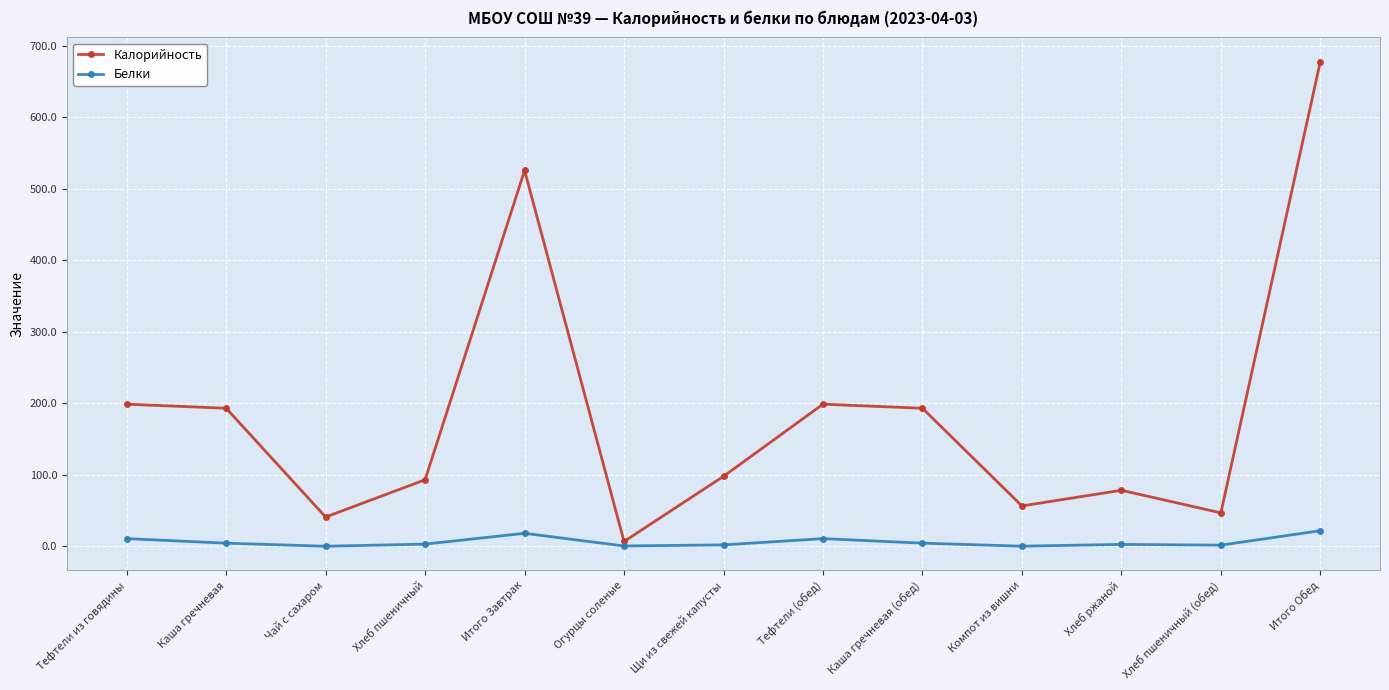

How many distinct data groups are displayed?

2